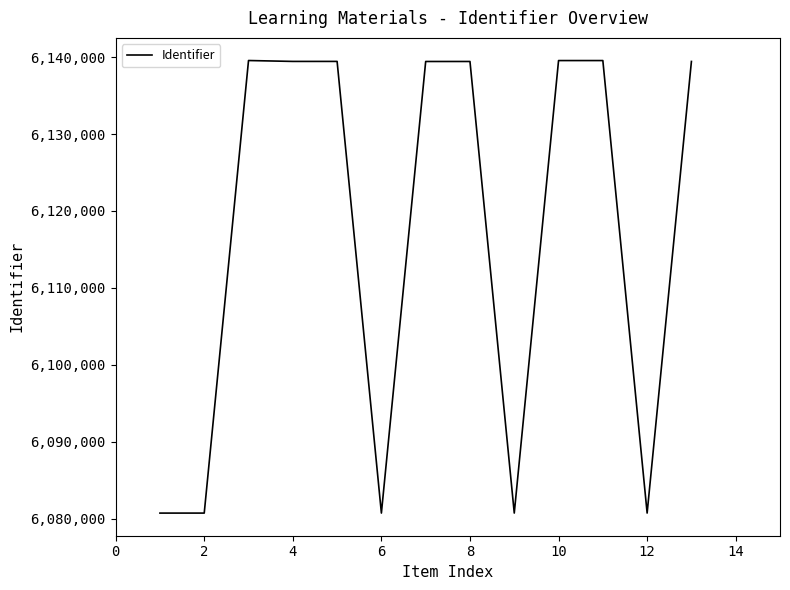

What is the difference between the maximum and minimum values?

58851